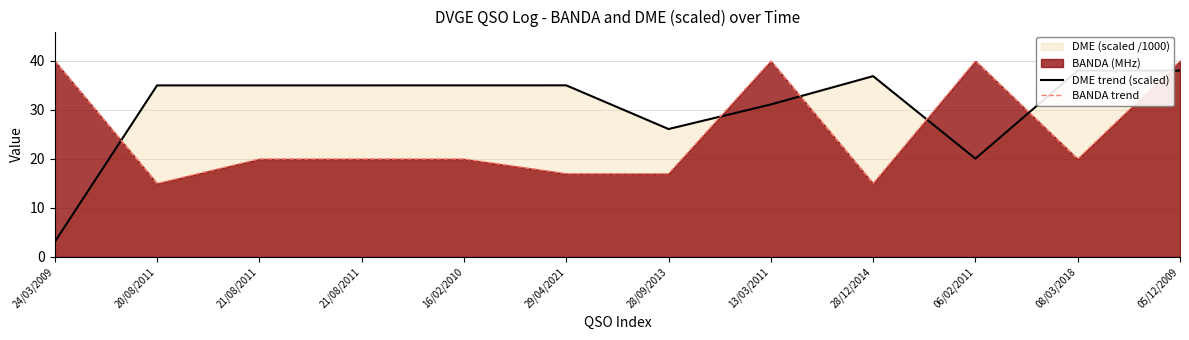

What is the average value of the BANDA trend series?

25.3